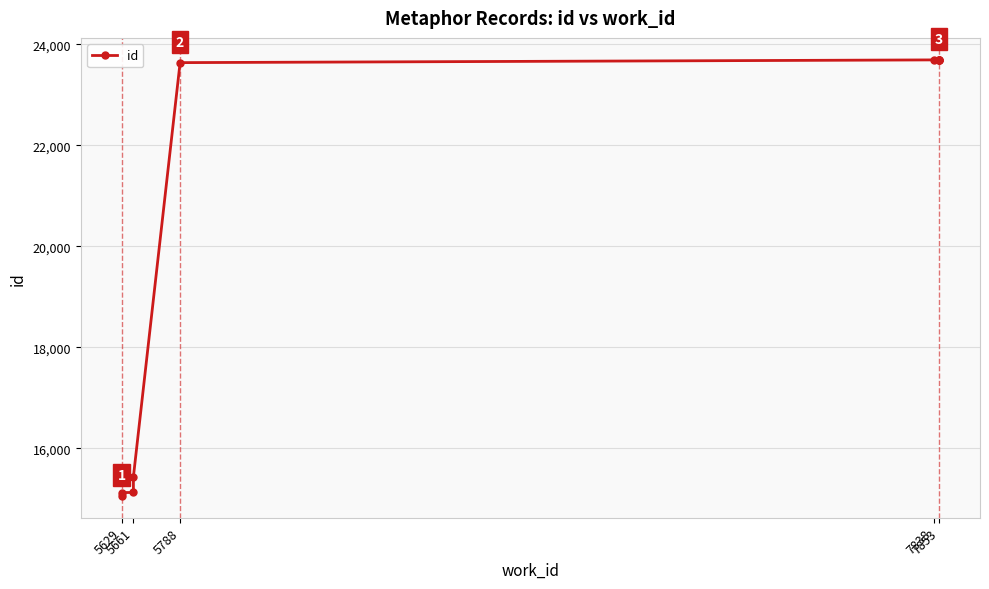

True or false: there are more than 2 points higher than both neighbors.

False